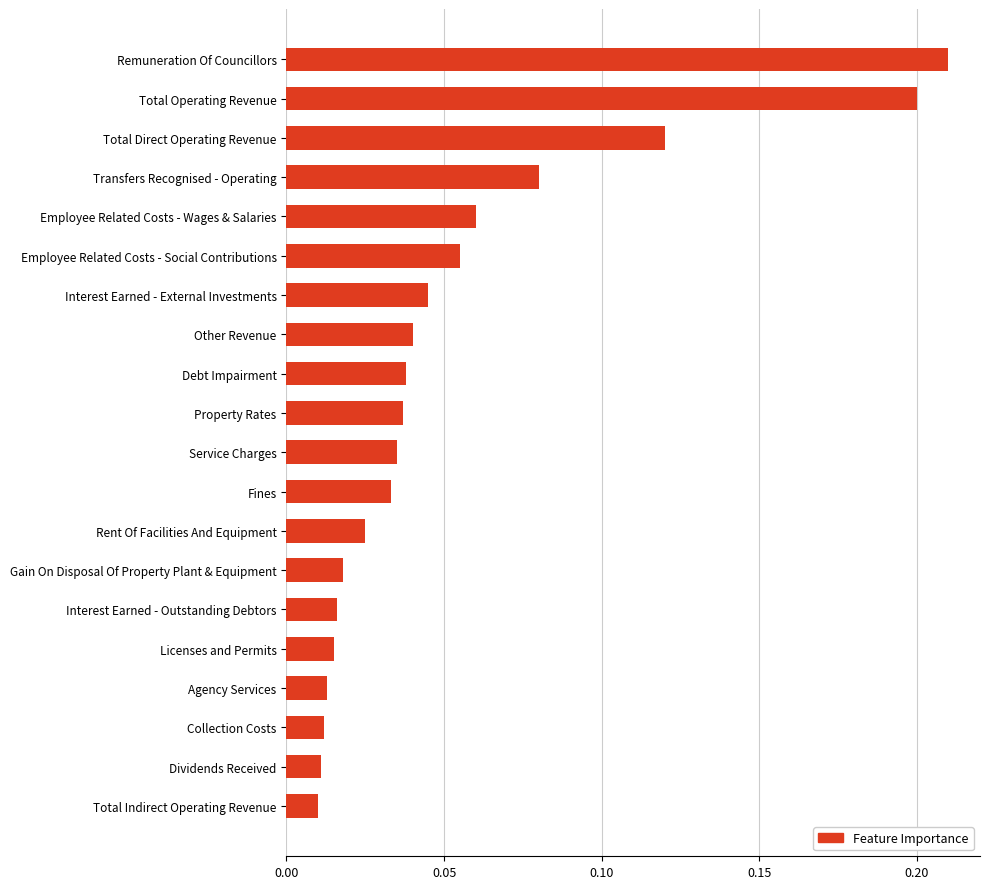

What is the sum of all values?

1.1